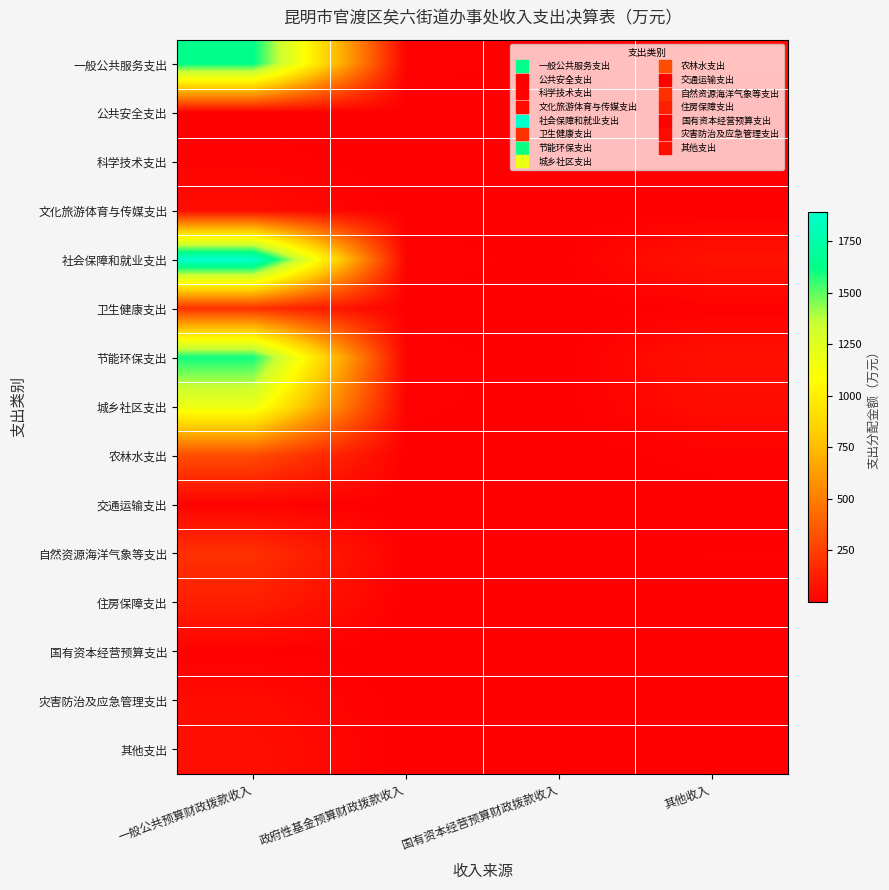

Which has a higher value, 其他收入 or 国有资本经营预算财政拨款收入?

其他收入